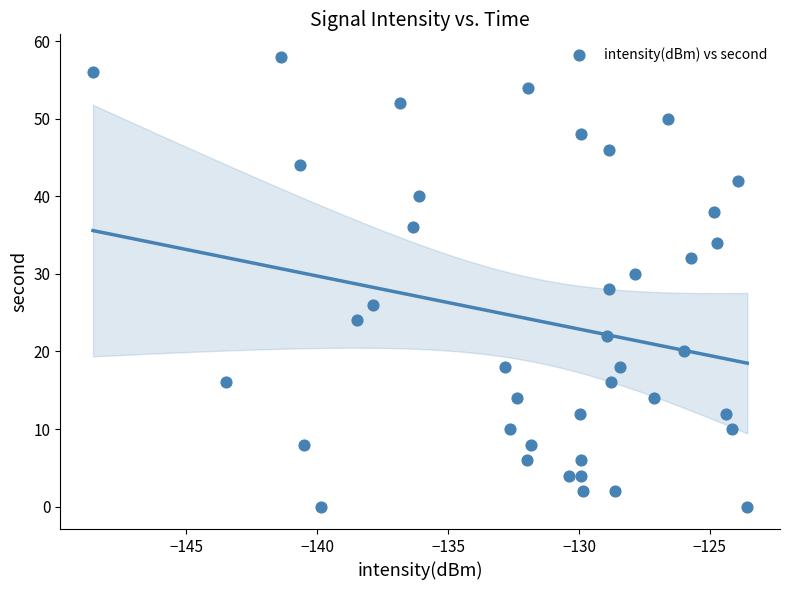

What is the range of Y values (max minus min)?

58